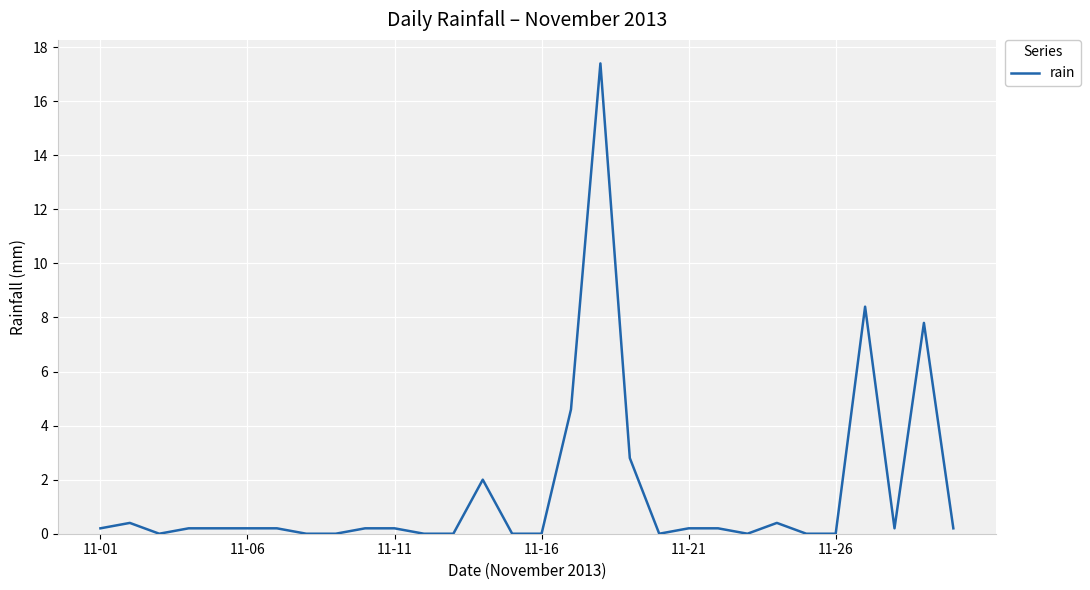

How many lines are shown in the chart?

1